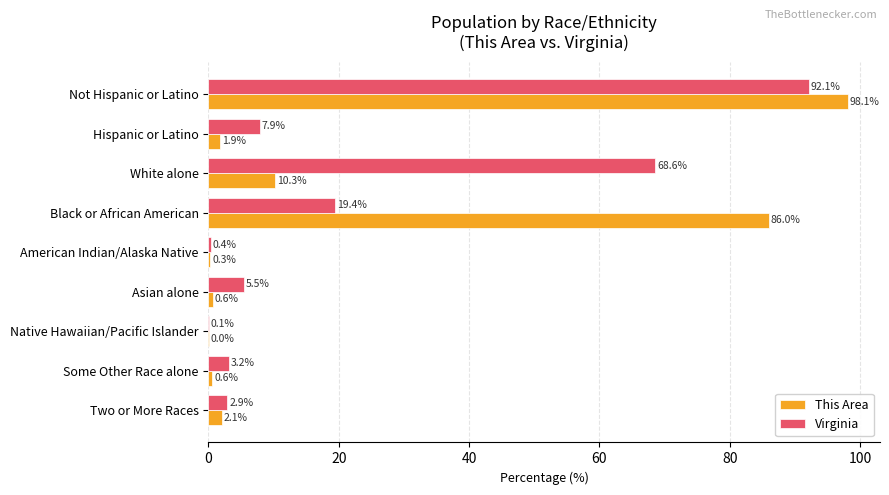

Between Asian alone and Two or More Races, which series saw the biggest shift?

Virginia